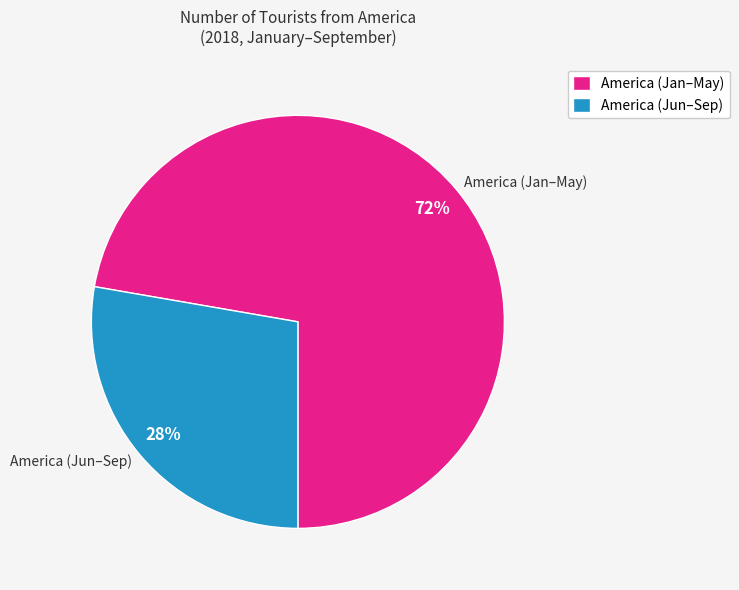

To the nearest percent, what is the average slice percentage?

50%